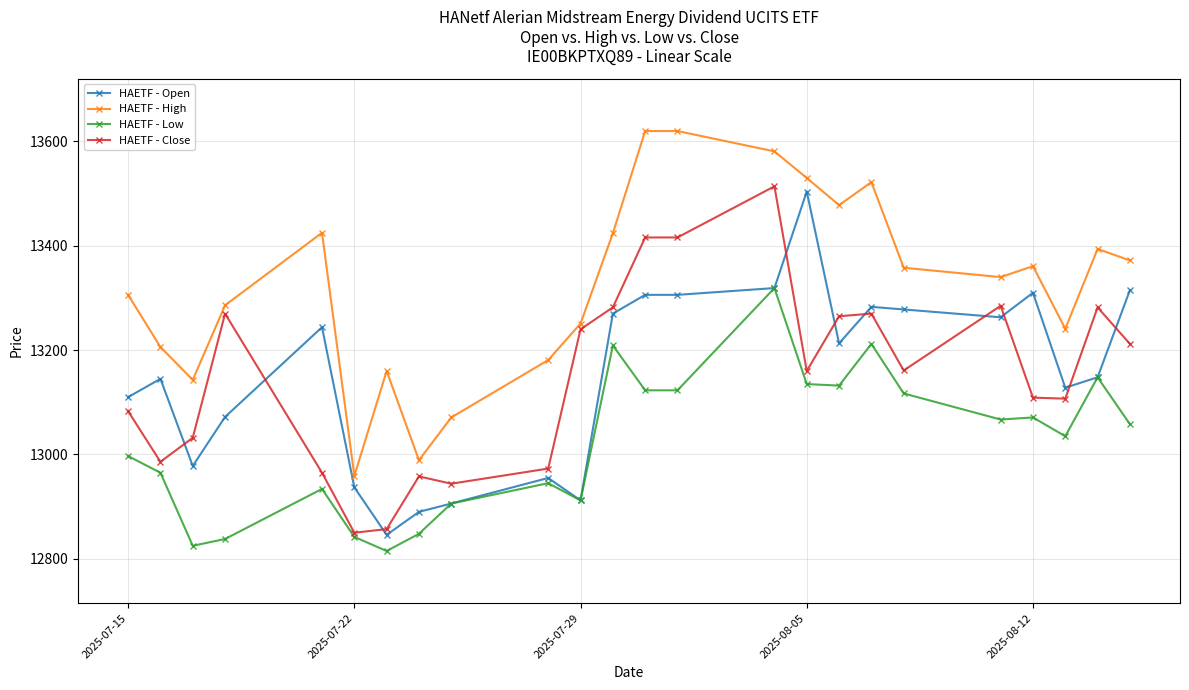

What is the sum of all HAETF - Open values?

315638